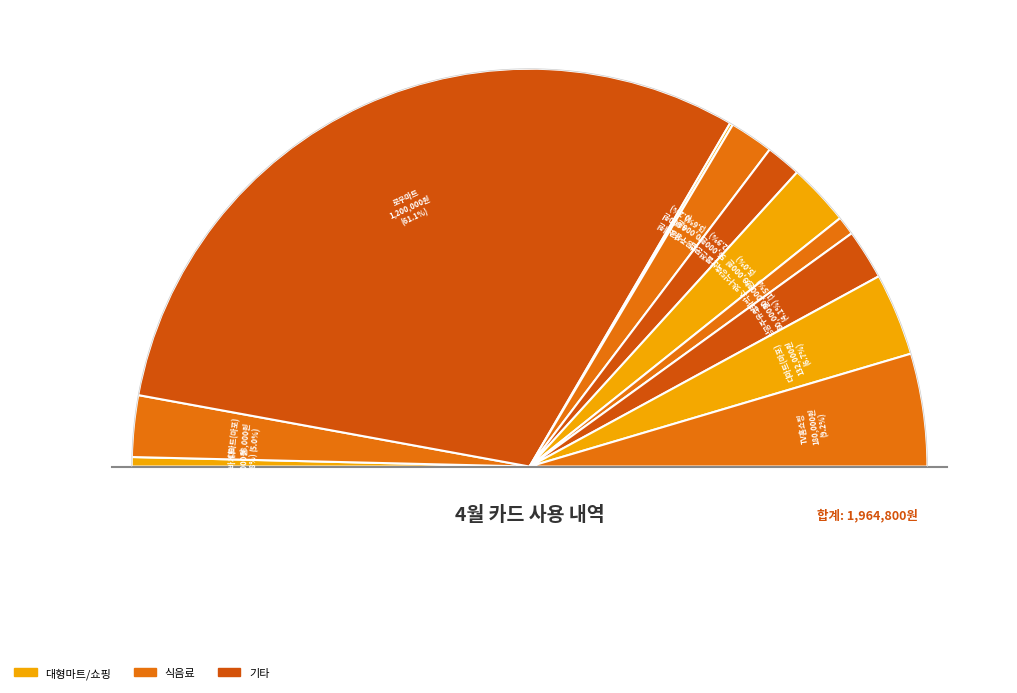

Which has a higher value, 디마트(마포)_2 or 로우마트?

로우마트